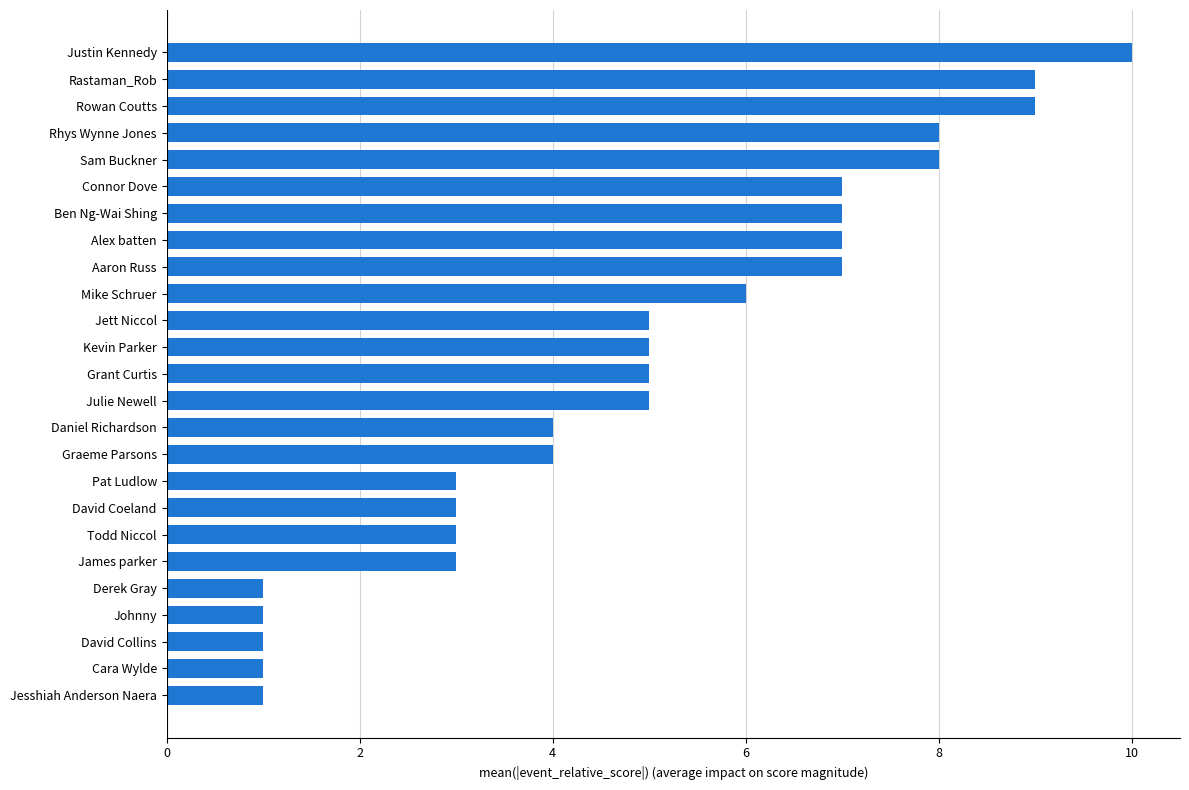

Reading top to bottom, extract all data points from this chart.

Justin Kennedy=10	Rastaman_Rob=9	Rowan Coutts=9	Rhys Wynne Jones=8	Sam Buckner=8	Connor Dove=7	Ben Ng-Wai Shing=7	Alex batten=7	Aaron Russ=7	Mike Schruer=6	Jett Niccol=5	Kevin Parker=5	Grant Curtis=5	Julie Newell=5	Daniel Richardson=4	Graeme Parsons=4	Pat Ludlow=3	David Coeland=3	Todd Niccol=3	James parker=3	Derek Gray=1	Johnny=1	David Collins=1	Cara Wylde=1	Jesshiah Anderson Naera=1